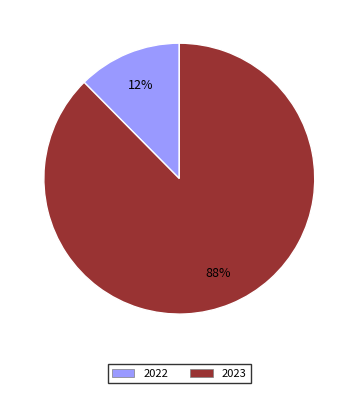

Does 2022 represent more than half of the total?

No